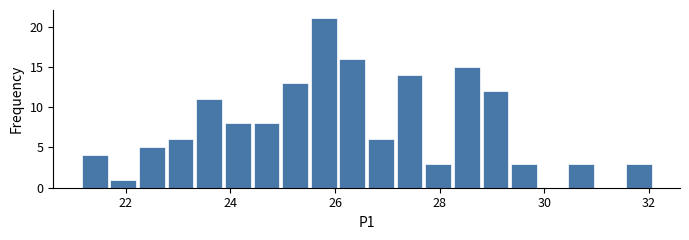

Around what value on the x-axis is the tallest bar? Give the approximate position of its centre, as read against the axis.

25.8